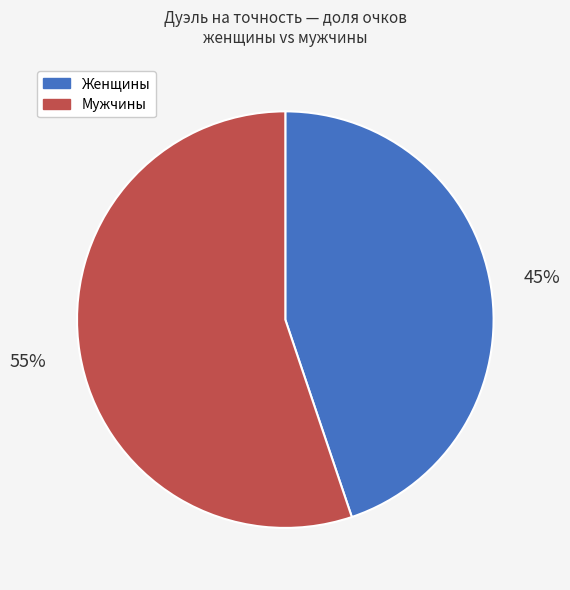

Which has a higher value, Мужчины or Женщины?

Мужчины